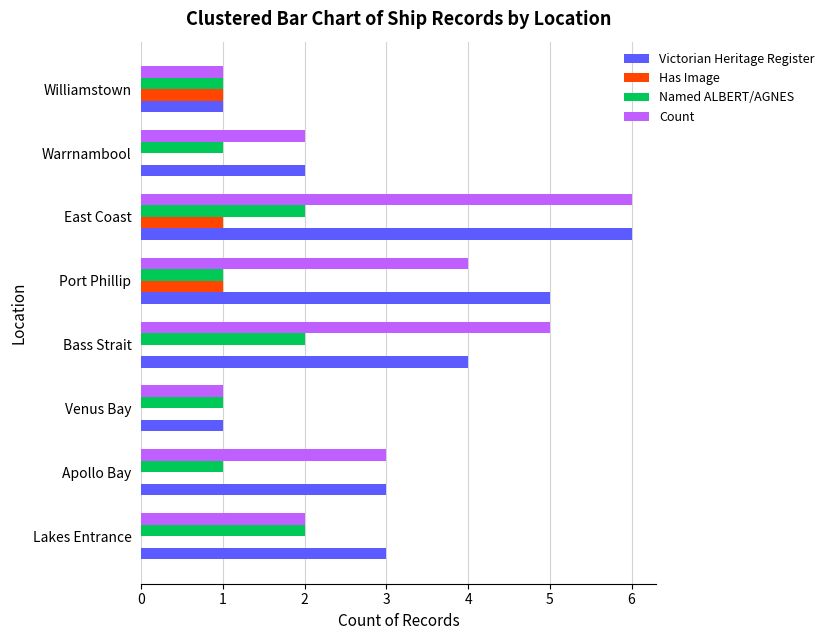

What is the sum of the Count values at Bass Strait and East Coast?

11